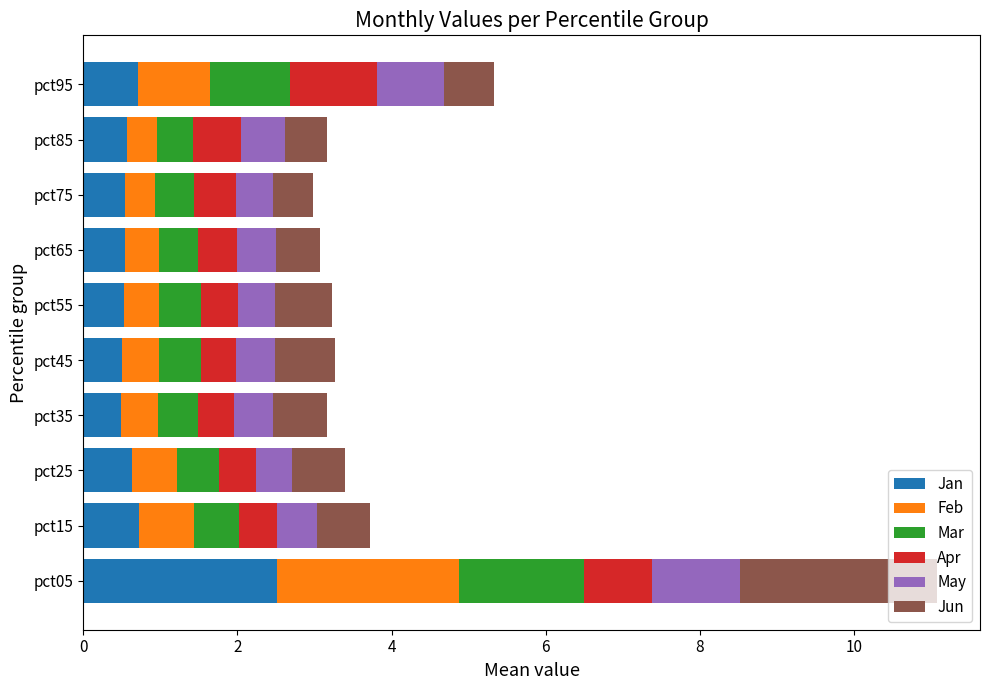

What is the total value across all series at pct45?

3.3